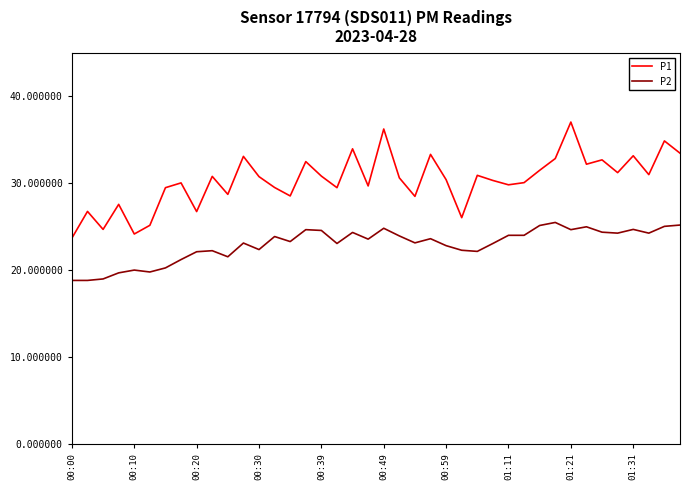

Rank the series by their average value, from highest to lowest.

P1, P2